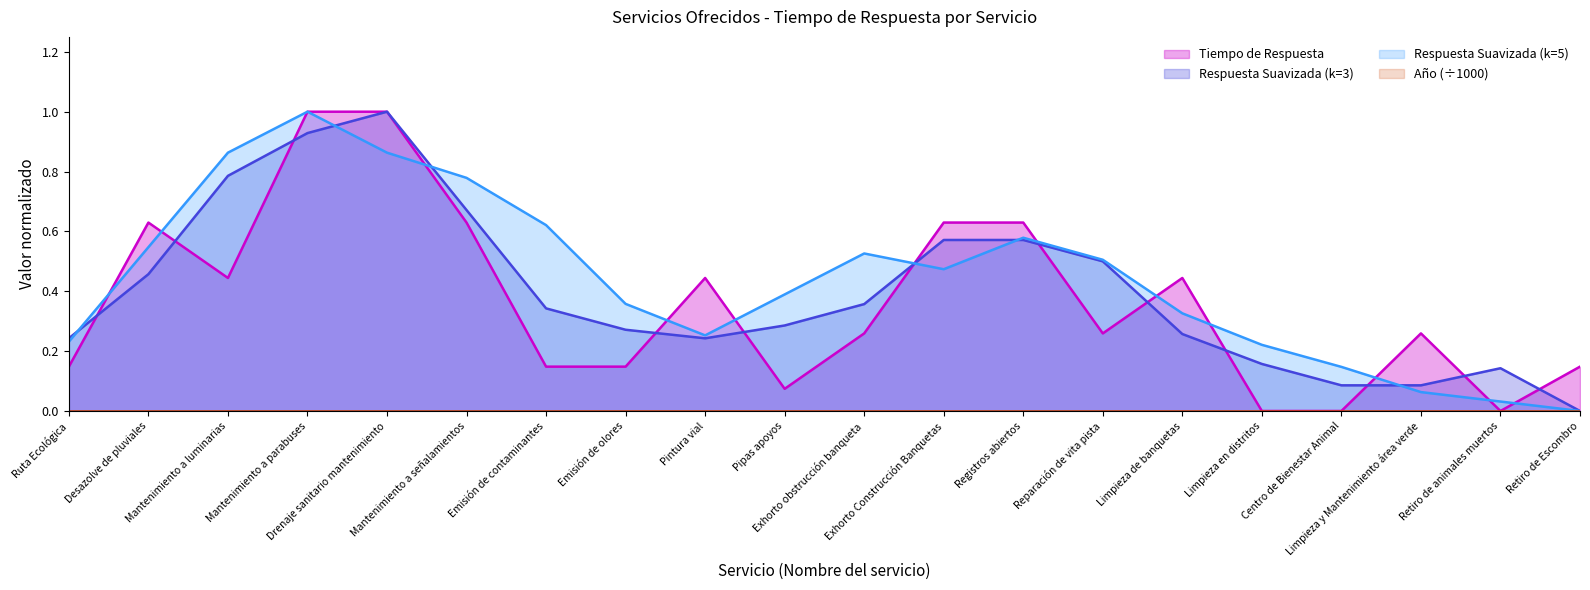

Rank the categories by value from lowest to highest.

Limpieza en distritos, Centro de Bienestar Animal, Retiro de animales muertos, Pipas apoyos, Ruta Ecológica, Emisión de contaminantes, Emisión de olores, Retiro de Escombro, Exhorto obstrucción banqueta, Reparación de vita pista, Limpieza y Mantenimiento área verde, Mantenimiento a luminarias, Pintura vial, Limpieza de banquetas, Desazolve de pluviales, Mantenimiento a señalamientos, Exhorto Construcción Banquetas, Registros abiertos, Mantenimiento a parabuses, Drenaje sanitario mantenimiento